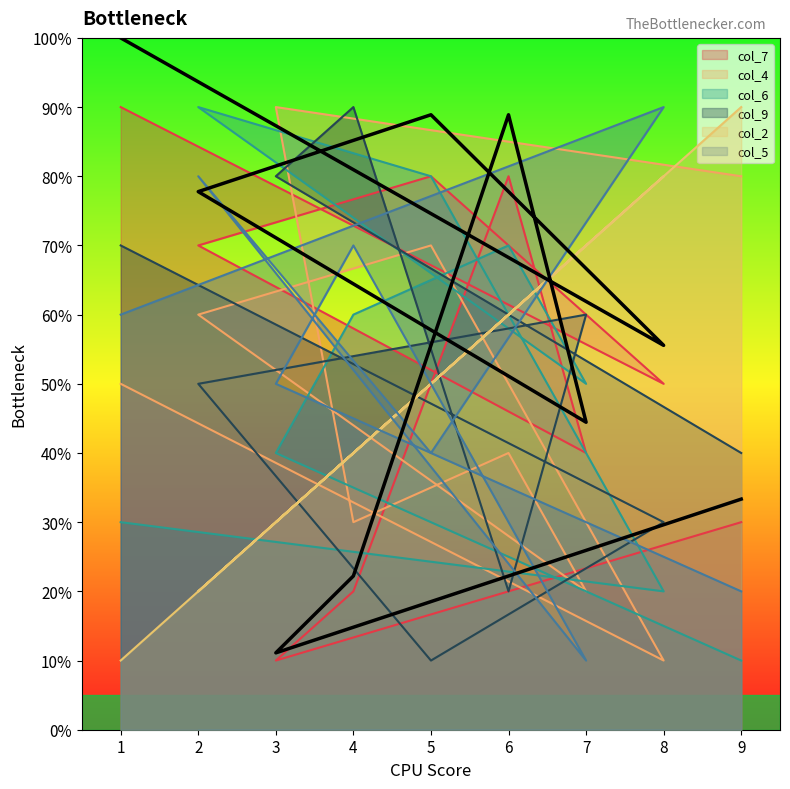

What is the minimum value for col_9?

1